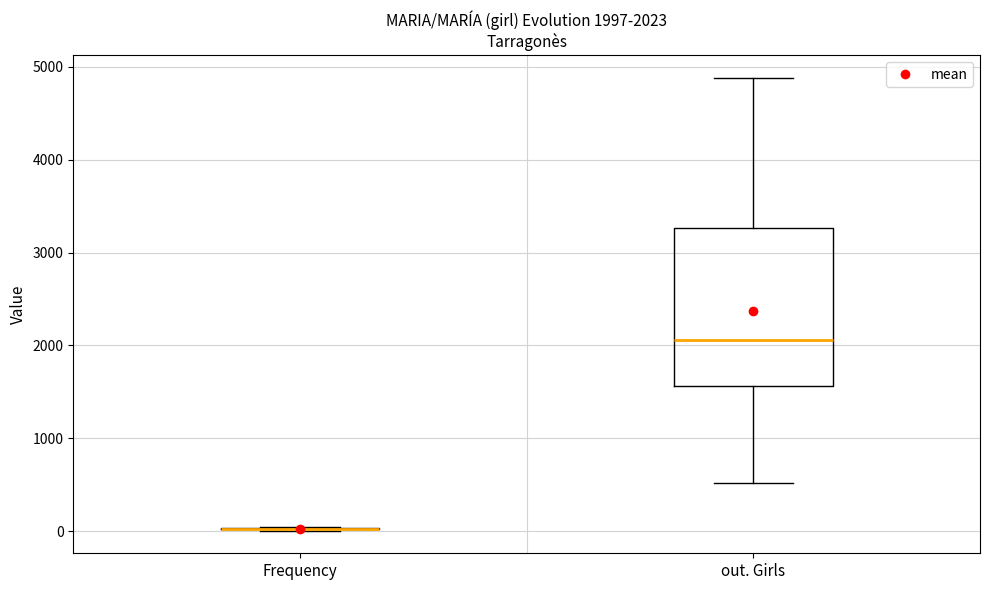

Comparing the boxes themselves (not the whiskers), which one is the tallest?

out. Girls